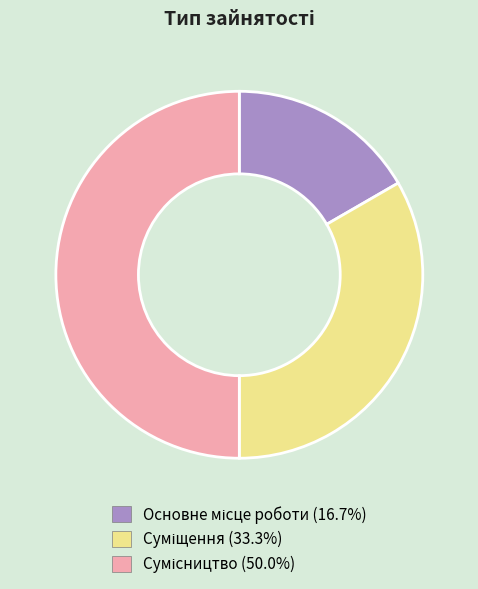

Is it true that Основне місце роботи is 17% of the pie?

True